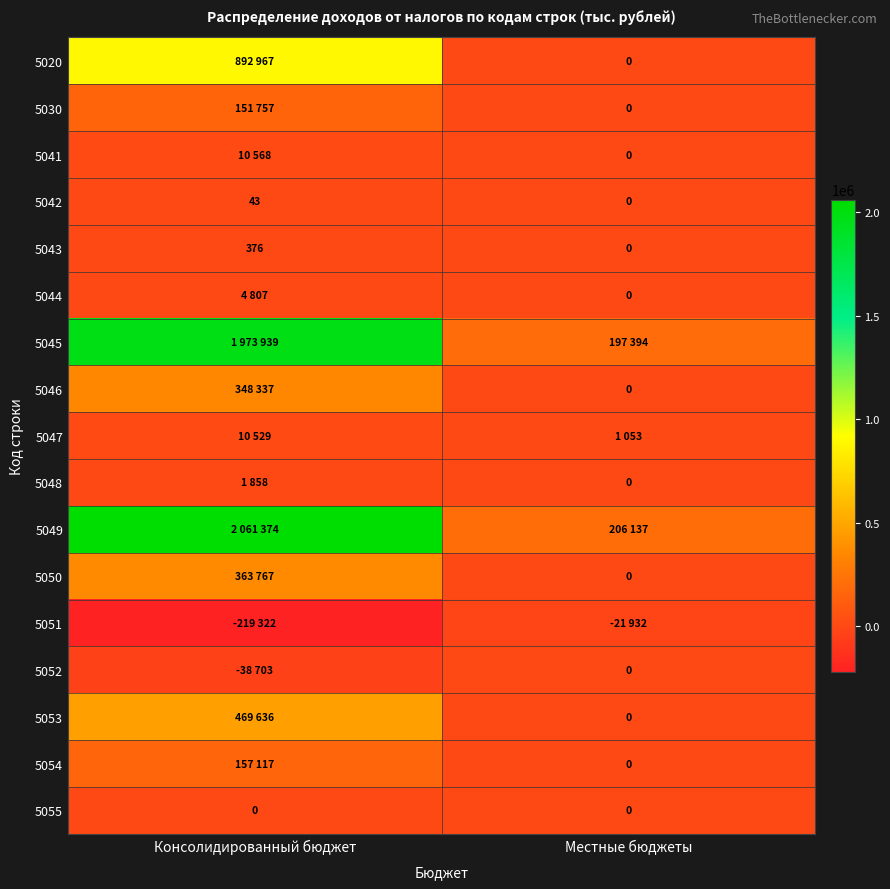

Rank the categories by 5042 value from lowest to highest.

Местные бюджеты, Консолидированный бюджет